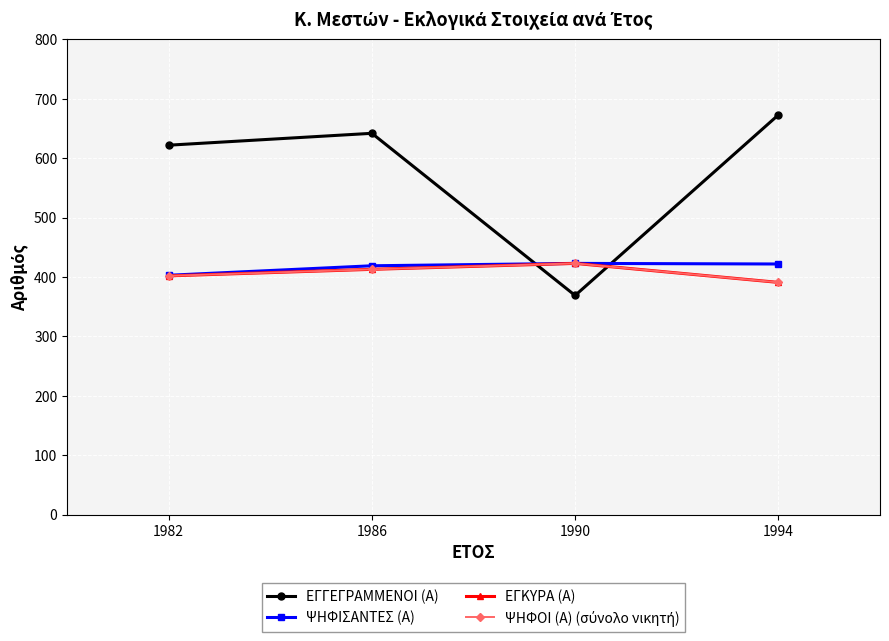

Does the chart have visible grid lines?

Yes